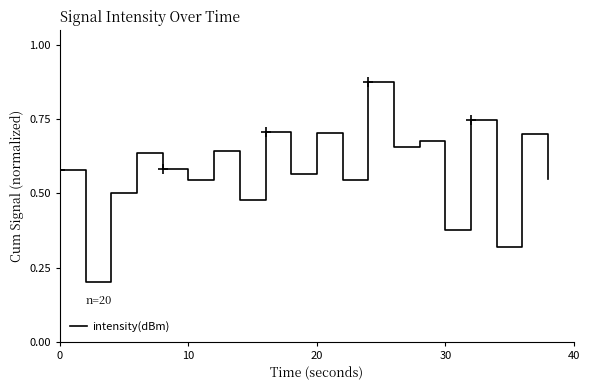

True or false: intensity(dBm) has a value of 0.1 at 10.

False